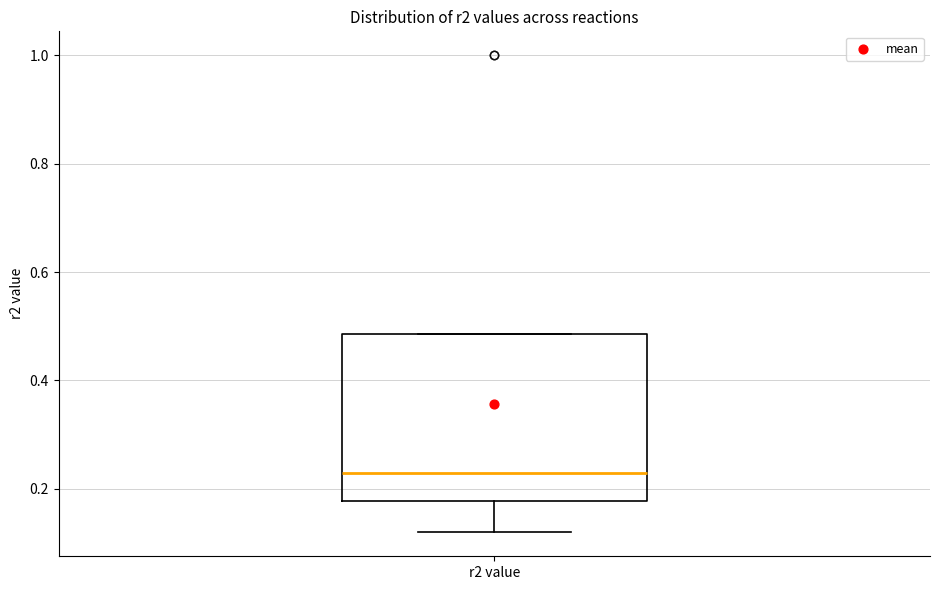

Where does the median line of the box for r2 value sit on the y-axis? The values are not printed on the chart, so give them approximately, as read against the axis.

0.22